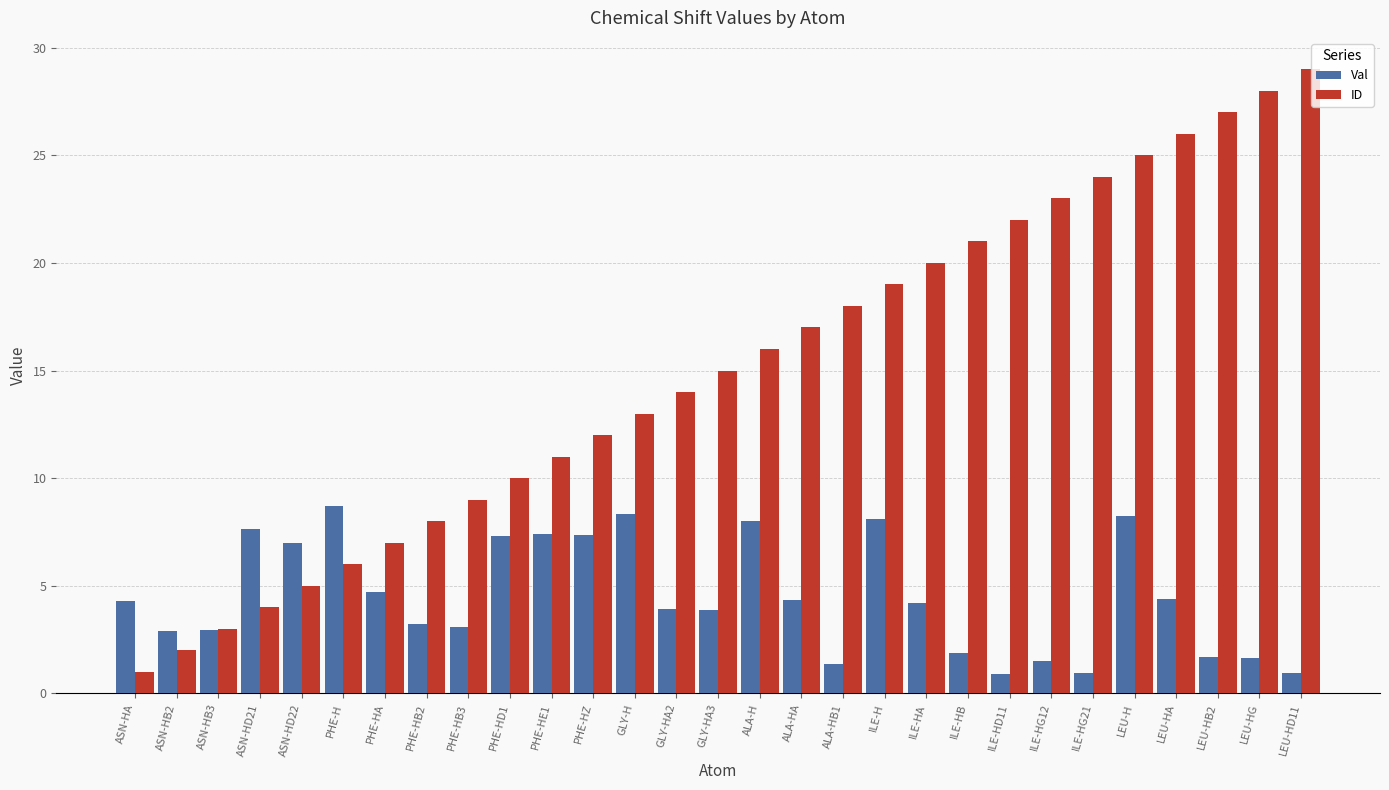

What is the sum of the Val values at ASN-HB3 and LEU-HB2?

4.6